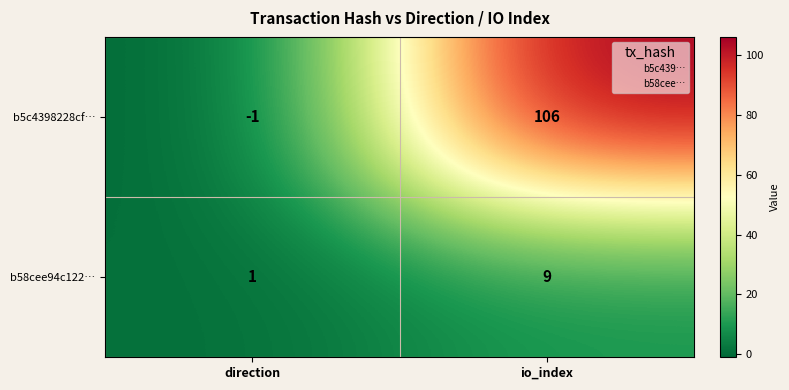

Reading left to right, transcribe all the data shown in this chart.

b5c4398228cf…: direction=-1	io_index=106
b58cee94c122…: direction=1	io_index=9